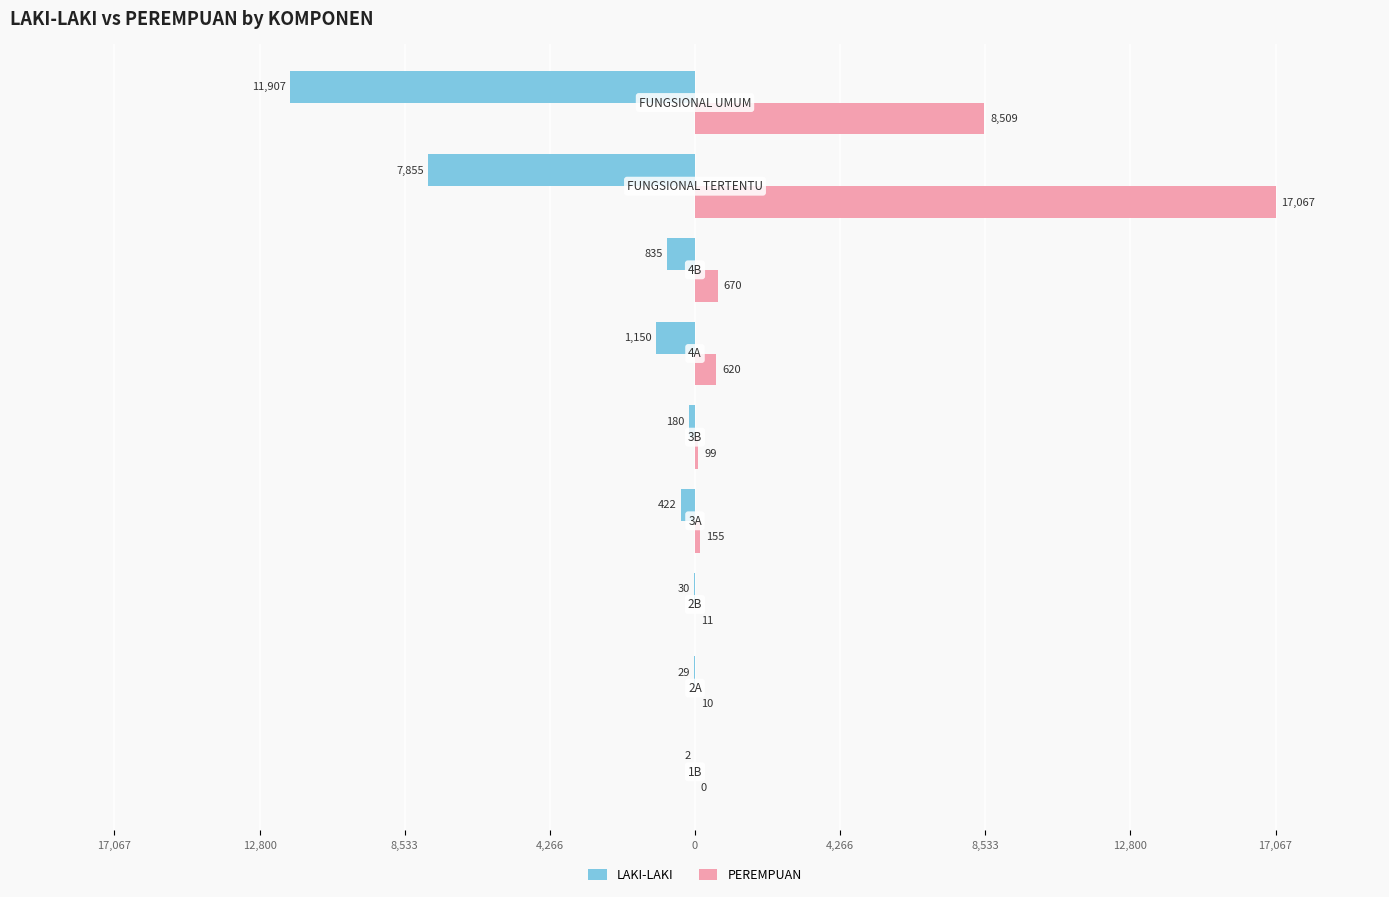

Reading left to right, what are all the values shown in this chart?

LAKI-LAKI: -2	-29	-30	-422	-180	-1150	-835	-7855	-11907
PEREMPUAN: 0	10	11	155	99	620	670	17067	8509